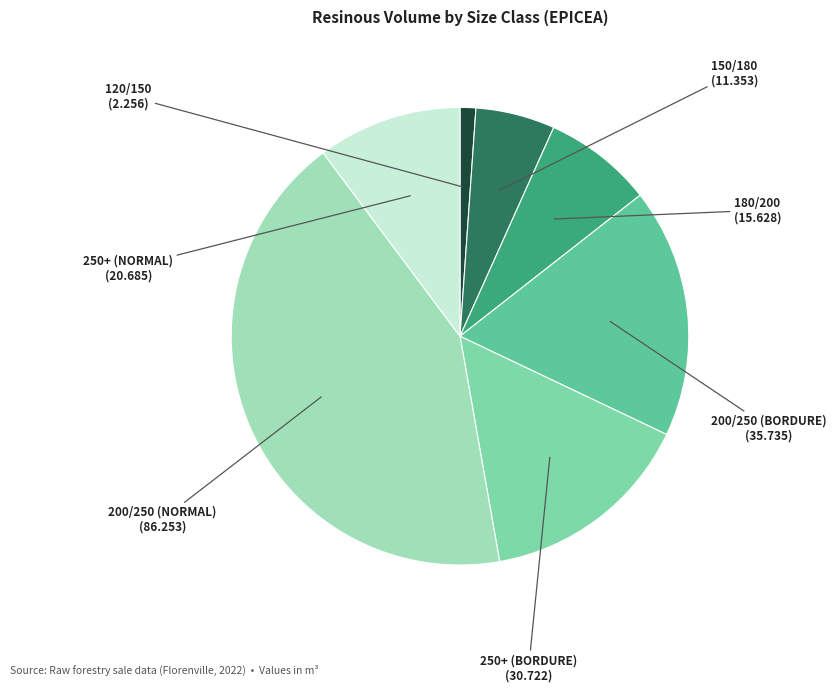

Which category has the biggest portion of the pie?

200/250 (NORMAL)